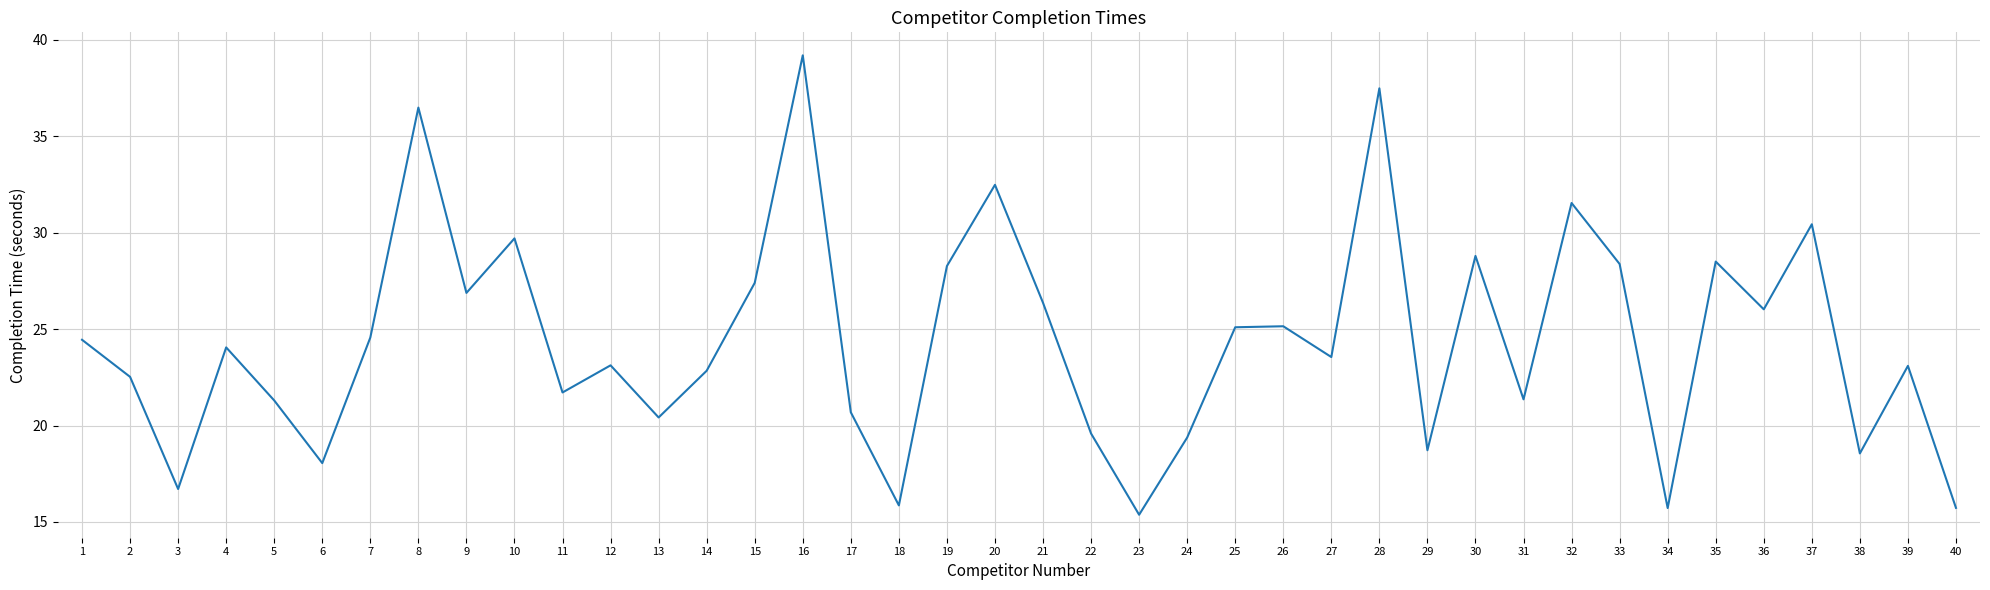

What is the sum of the values at 1 and 10?

54.1